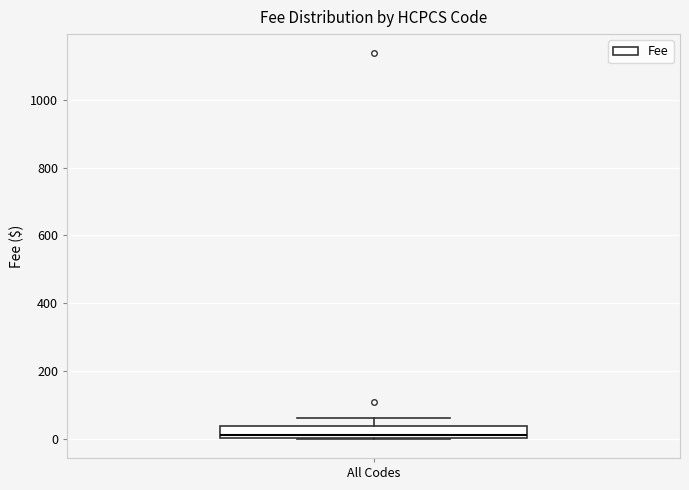

Transcribe this box plot: give where the median line is, the range the box spans, and where the two whiskers end, as read against the y-axis. The values are not printed on the chart, so give them approximately, as read against the axis.

median 20, box 0 to 40, whiskers 0 to 60